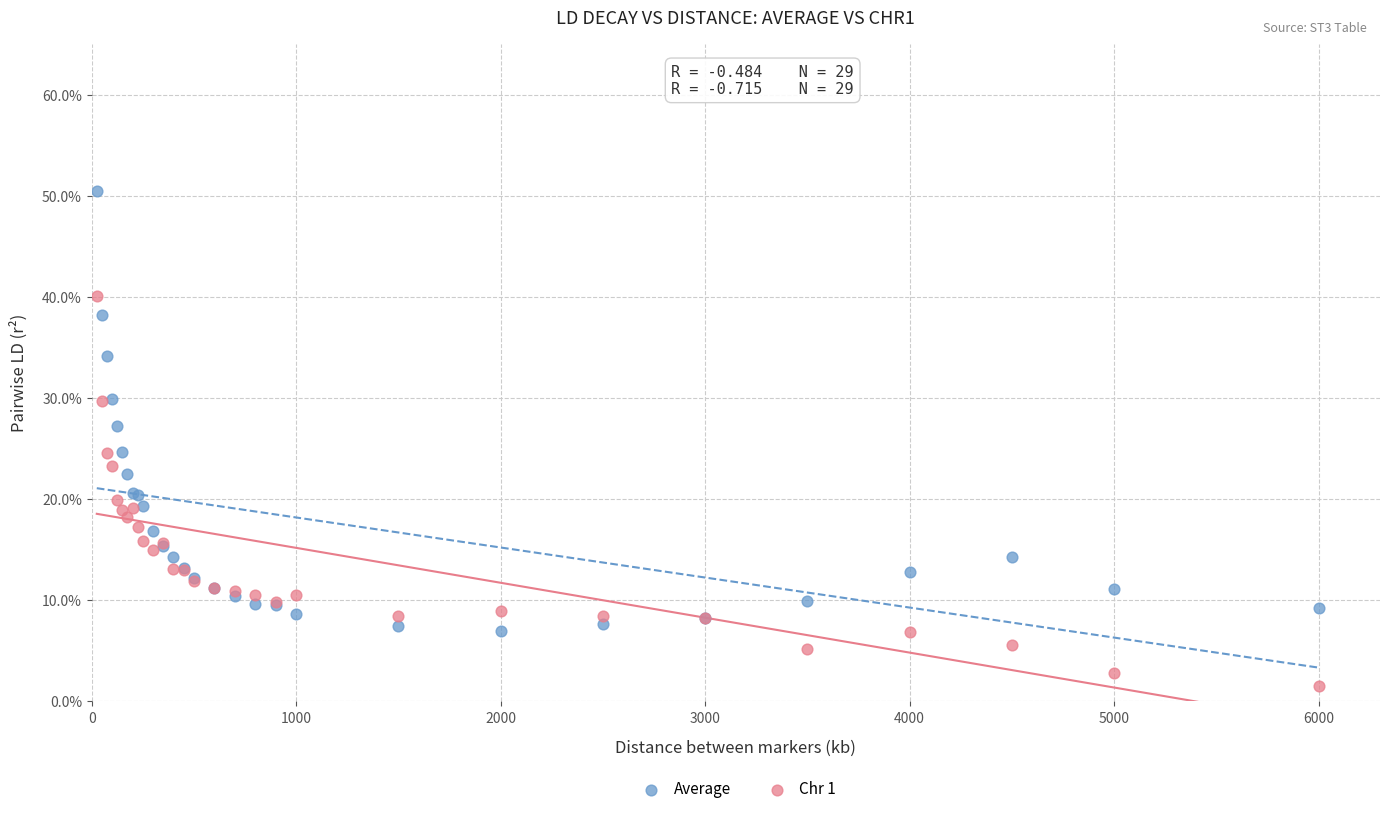

Which series contains the highest Y value?

Average